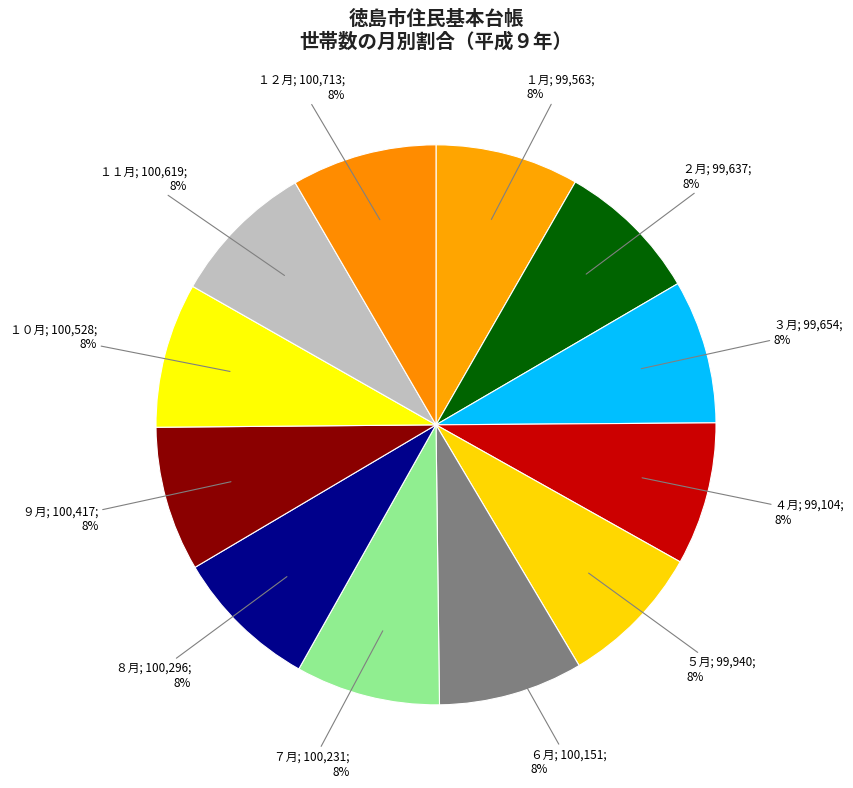

Which category has the biggest portion of the pie?

１２月